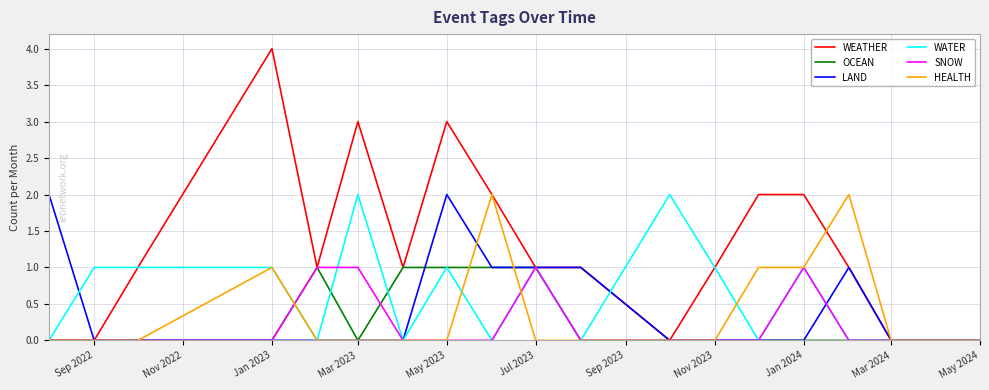

Which series has the largest total across all categories?

WEATHER